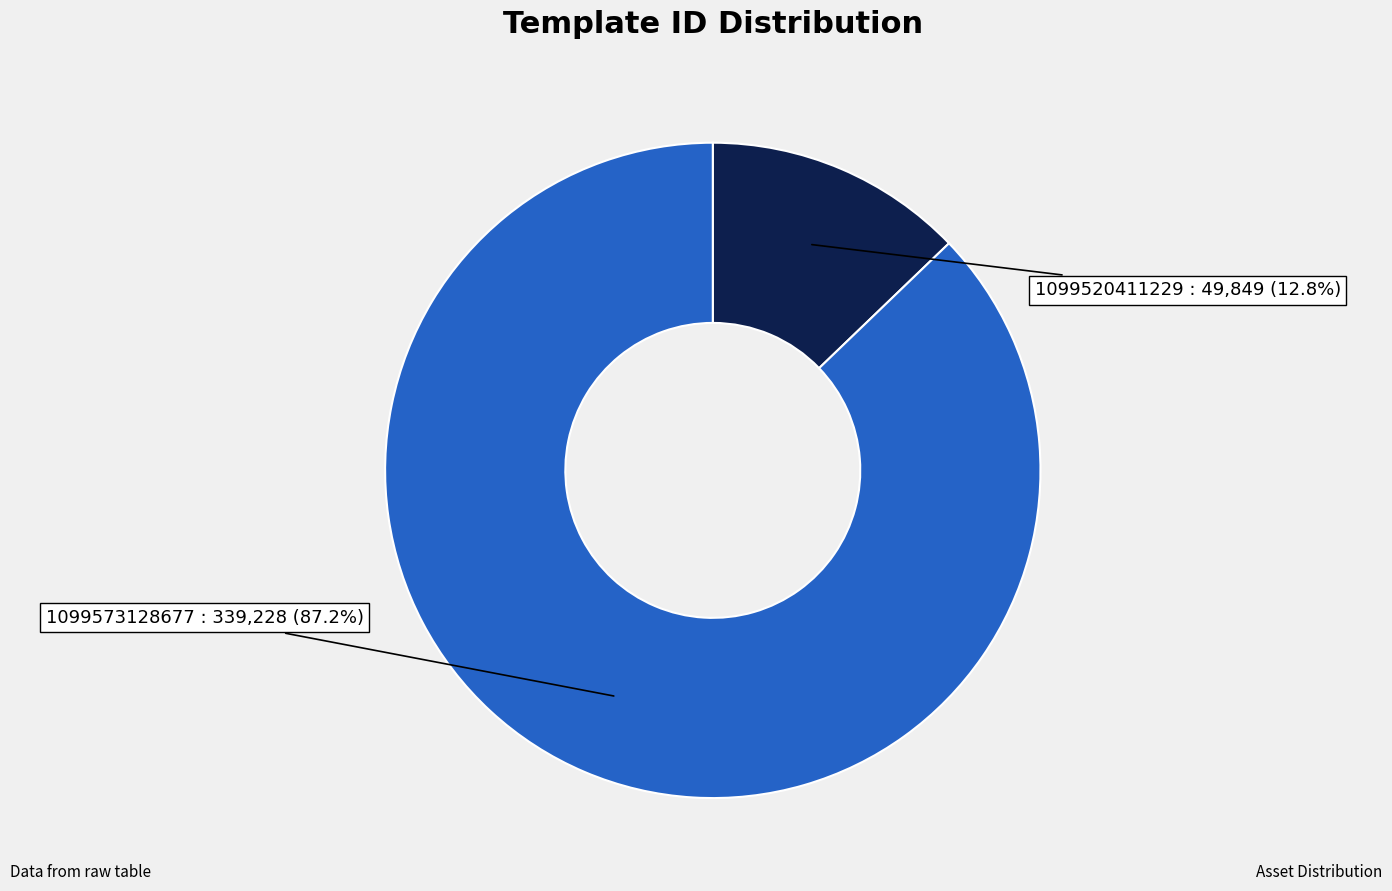

Is there any slice that represents more than half of the pie?

Yes